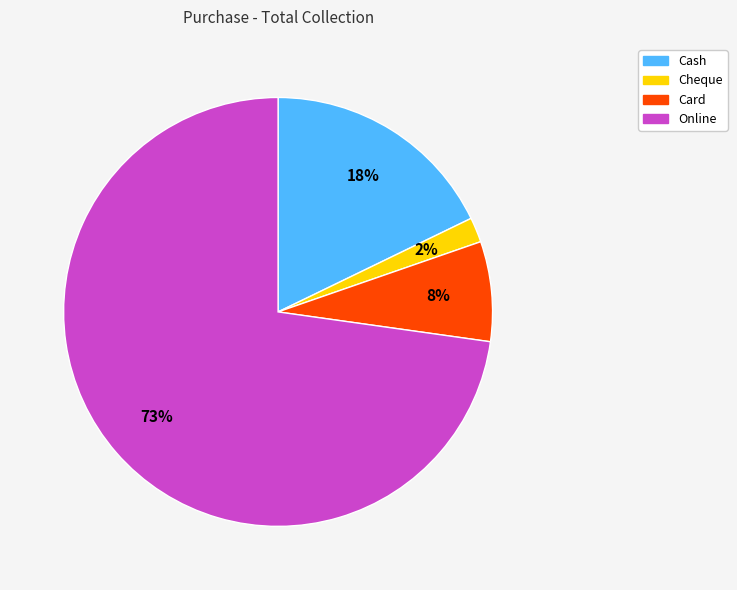

Which has a higher value, Online or Cheque?

Online